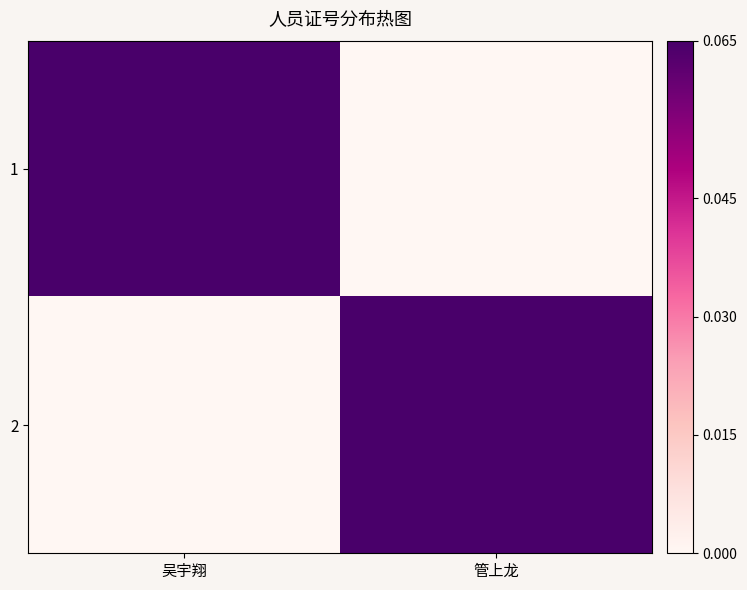

Reading left to right, list all the values displayed in this chart.

1: 吴宇翔=0.1	管上龙=0.0
2: 吴宇翔=0.0	管上龙=0.1